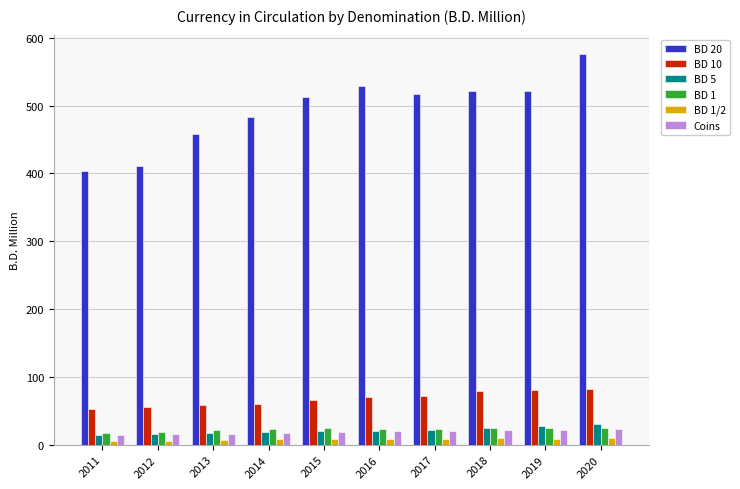

Is it true that BD 5 equals 29.8 at 2020?

True